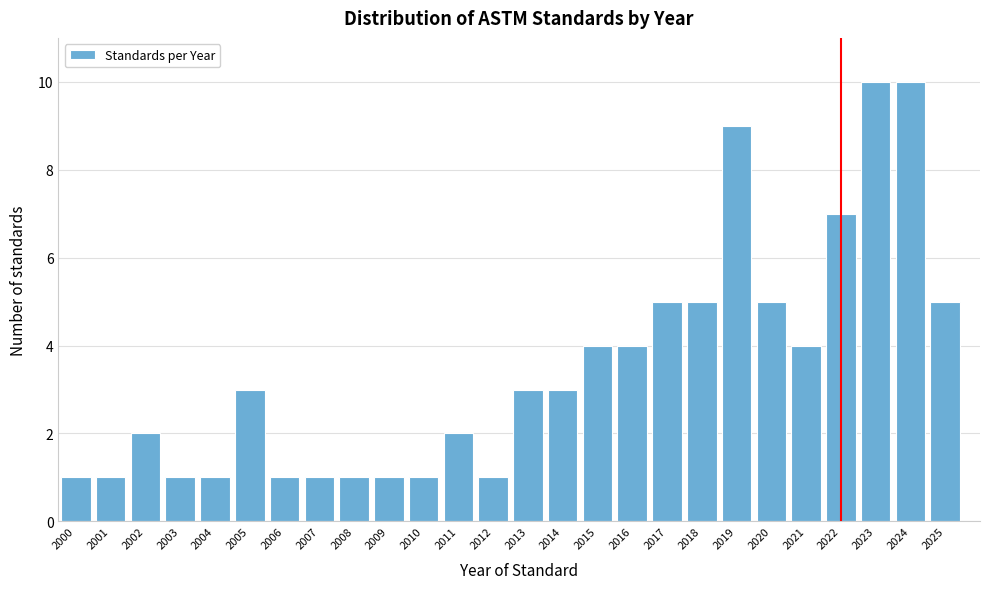

Reading left to right, extract all data points from this chart.

2000=1	2001=1	2002=2	2003=1	2004=1	2005=3	2006=1	2007=1	2008=1	2009=1	2010=1	2011=2	2012=1	2013=3	2014=3	2015=4	2016=4	2017=5	2018=5	2019=9	2020=5	2021=4	2022=7	2023=10	2024=10	2025=5